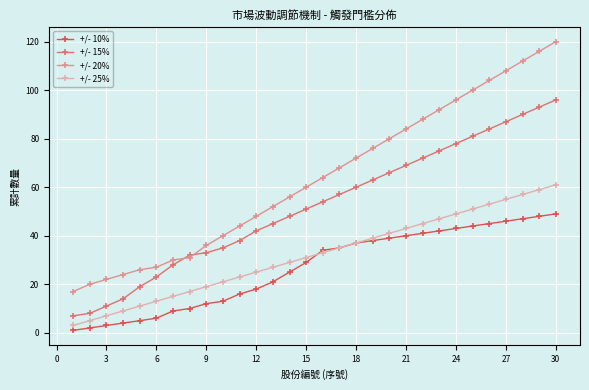

Does the chart have visible grid lines?

Yes